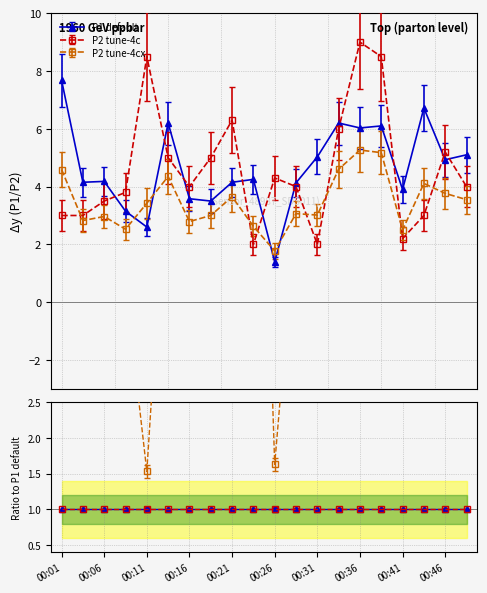

Where is the first local minimum for P2?

00:16